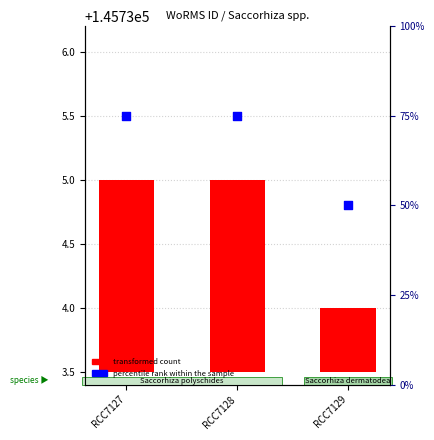

Which series reaches the minimum Y coordinate?

transformed count